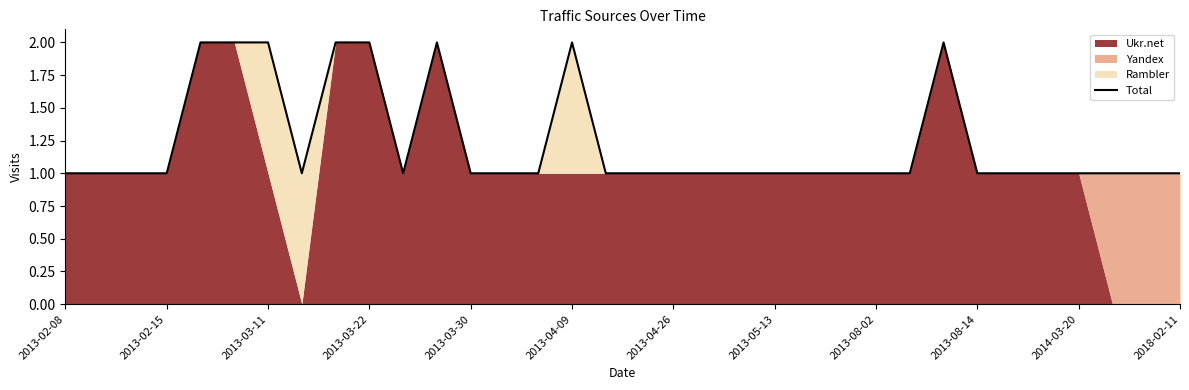

Is it true that the value at 2013-04-26 is 1?

False